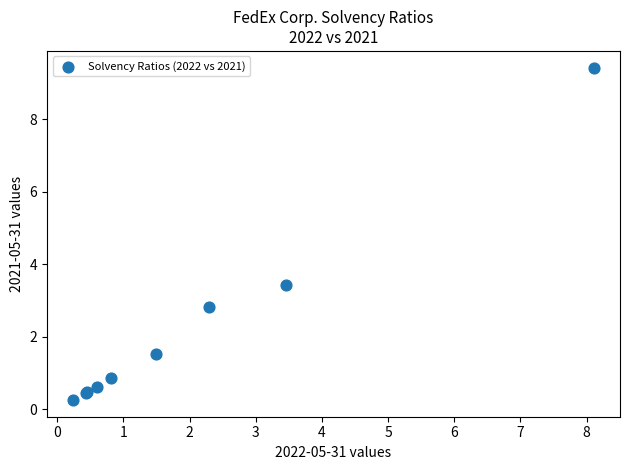

What Y value in the scatter plot is closest to 4?

3.4